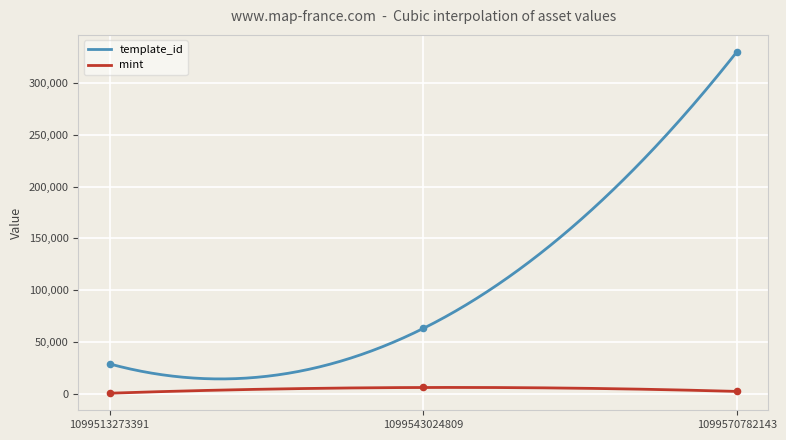

Which series has the largest total across all categories?

template_id